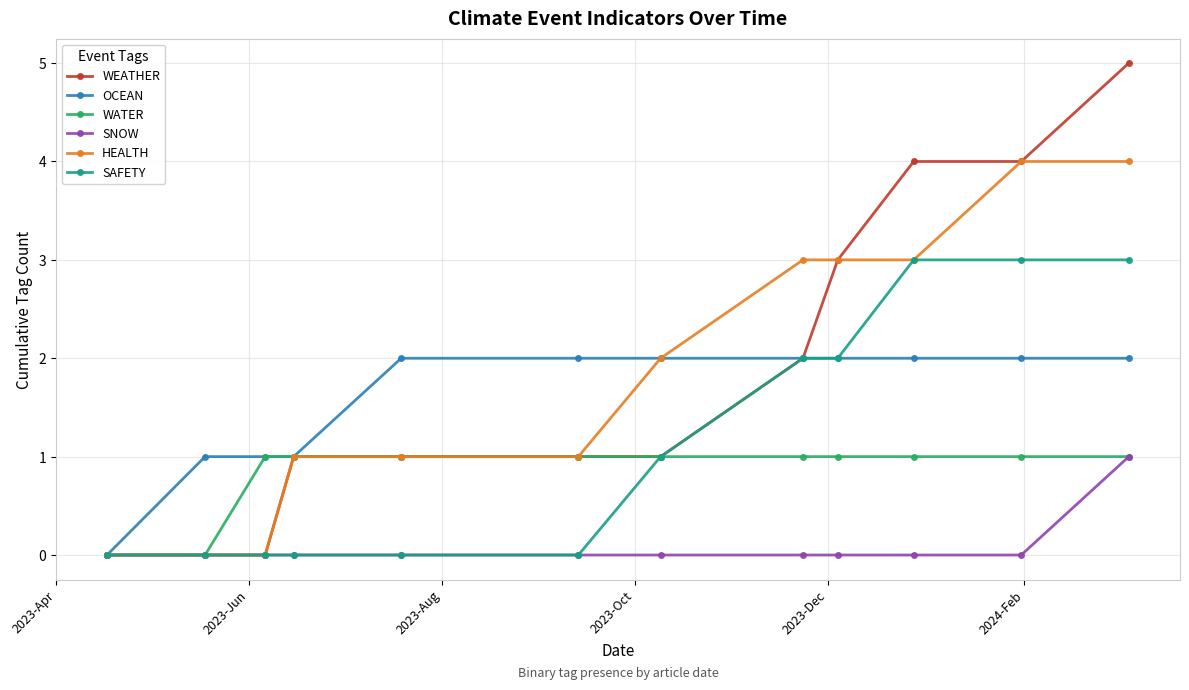

What are all the series names shown in the legend?

WEATHER, OCEAN, WATER, SNOW, HEALTH, SAFETY